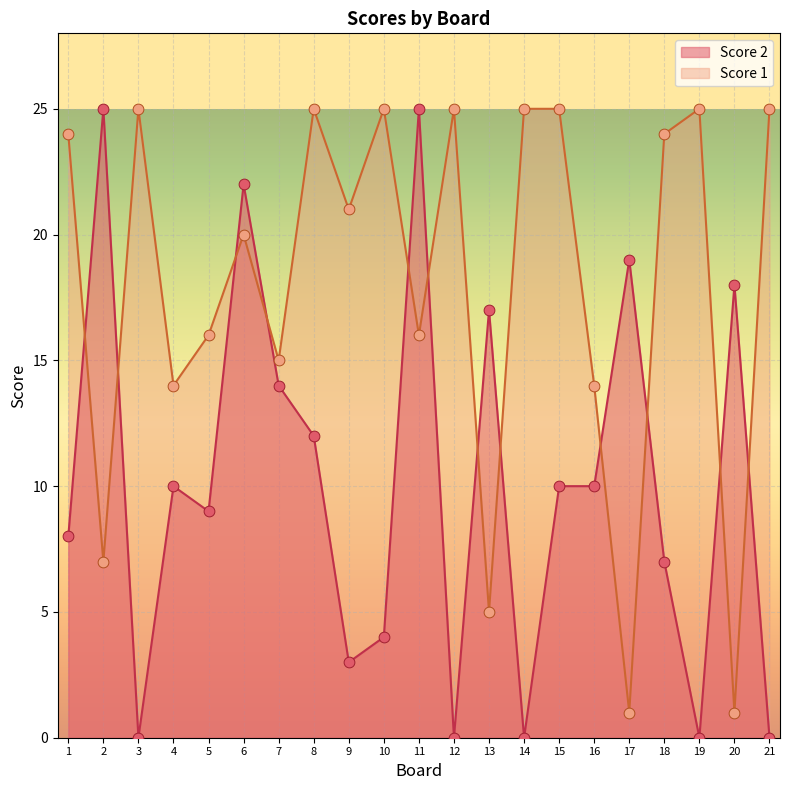

Is the value of Score 1 at 9 greater than the value of Score 2 at 15?

Yes